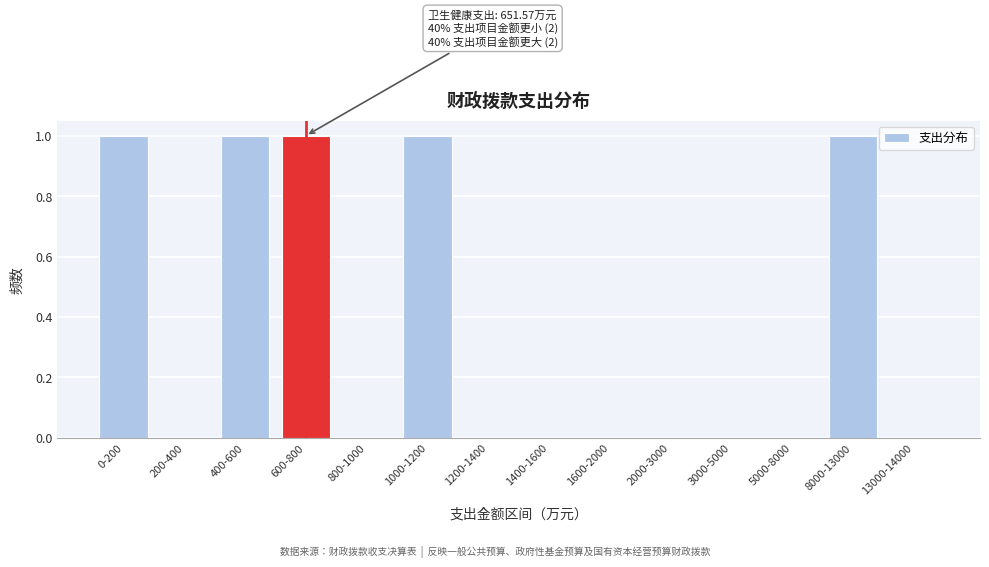

Reading left to right, list all the values displayed in this chart.

0-200=1	200-400=0	400-600=1	600-800=1	800-1000=0	1000-1200=1	1200-1400=0	1400-1600=0	1600-2000=0	2000-3000=0	3000-5000=0	5000-8000=0	8000-13000=1	13000-14000=0